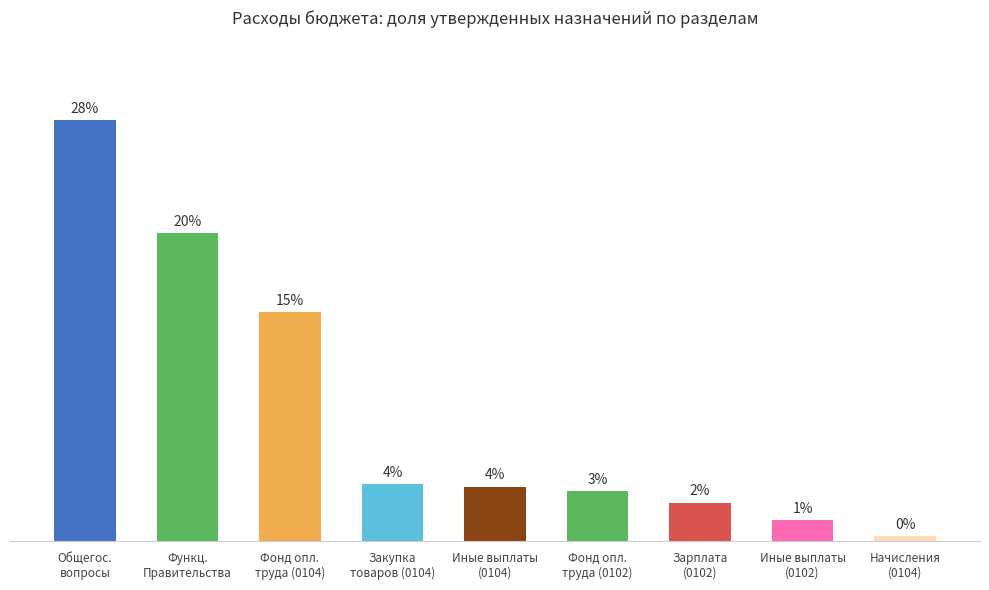

What is the difference between the maximum and minimum values?

27.4